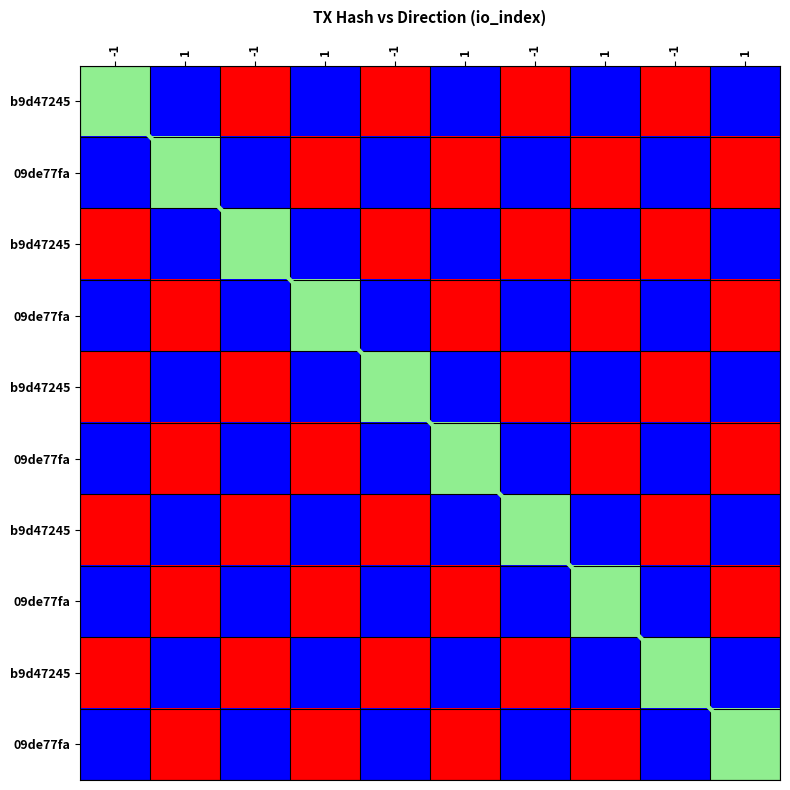

Count the number of categories in the chart.

10